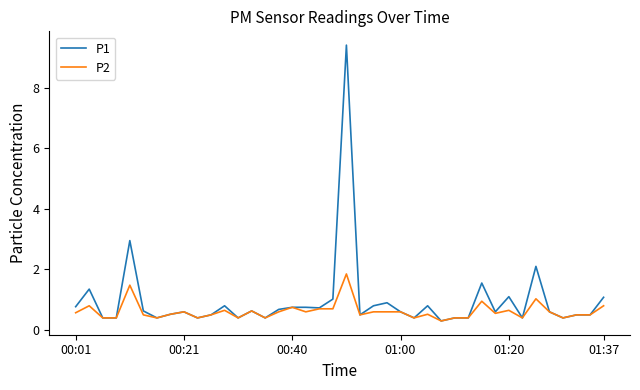

What is the lowest value of the P1 series?

0.3